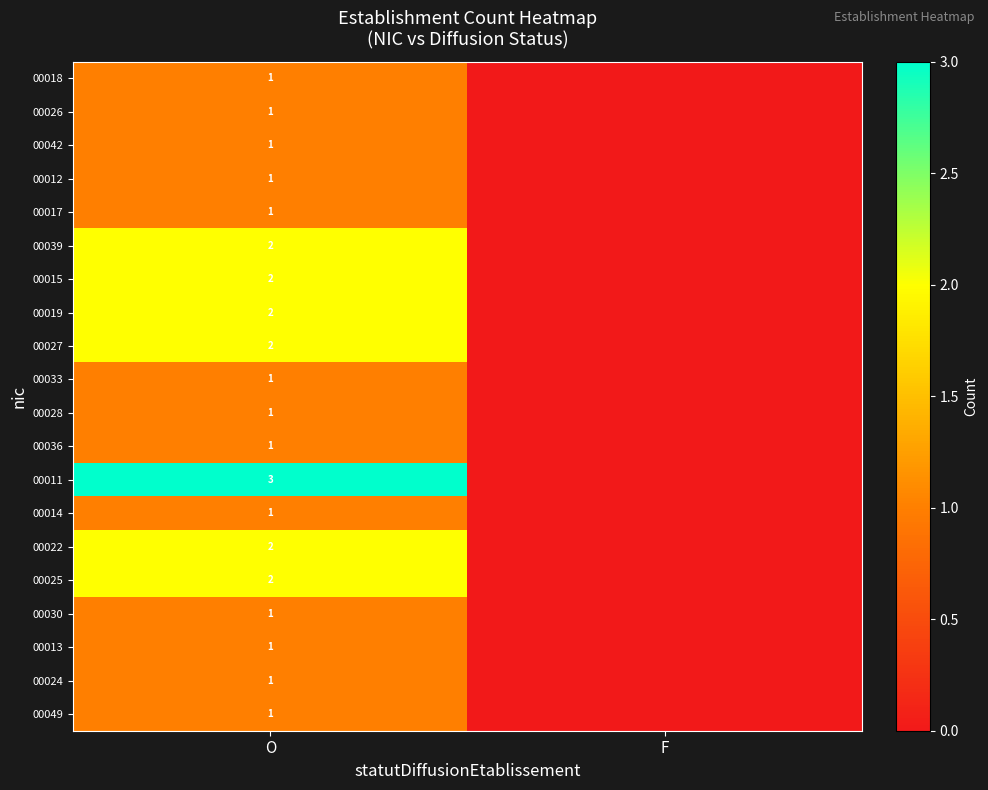

The 00012 series shows 2 at O. True or false?

False